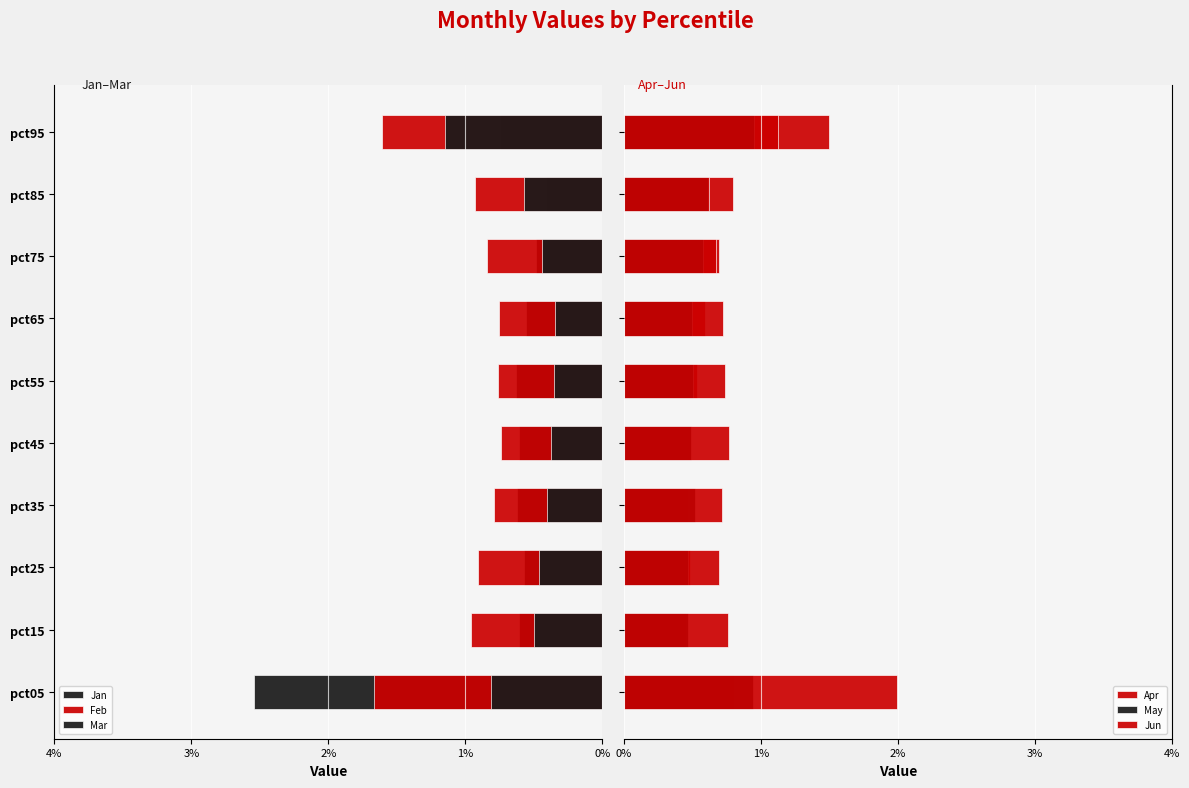

True or false: Apr has a value of 0.5 at pct55.

True